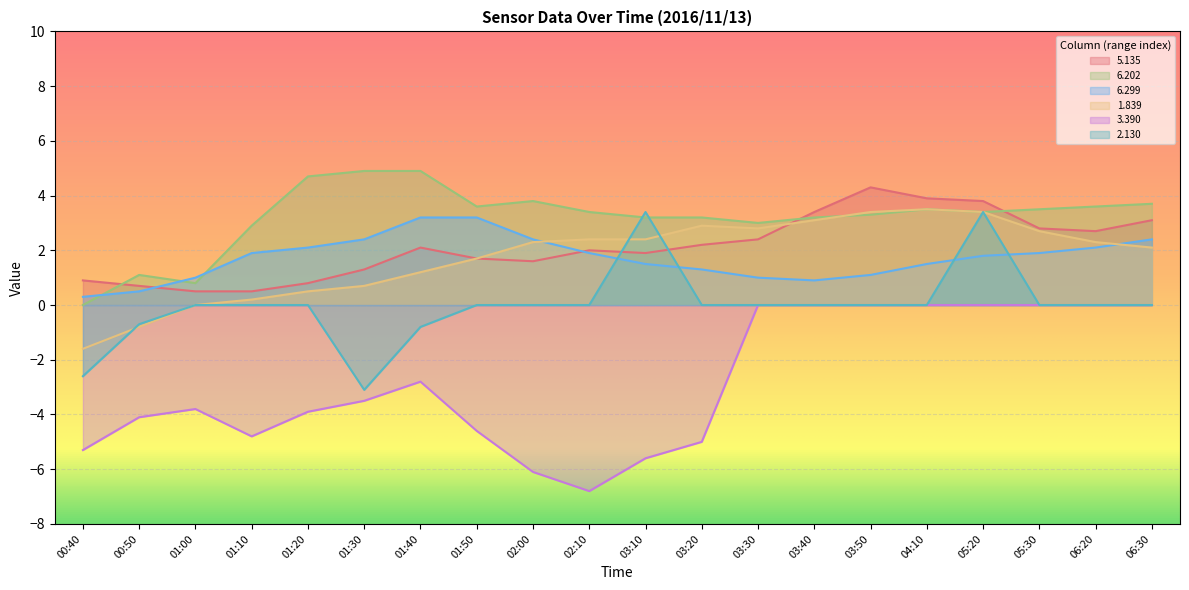

True or false: 6.299 and 3.390 intersect in this chart.

False